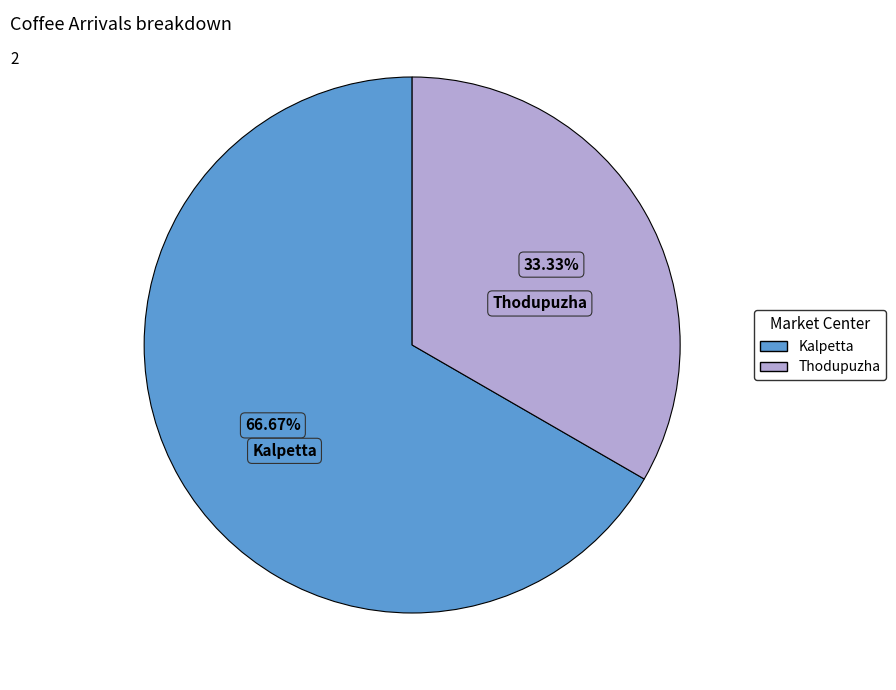

To the nearest percent, what percentage of the pie is Thodupuzha?

33%